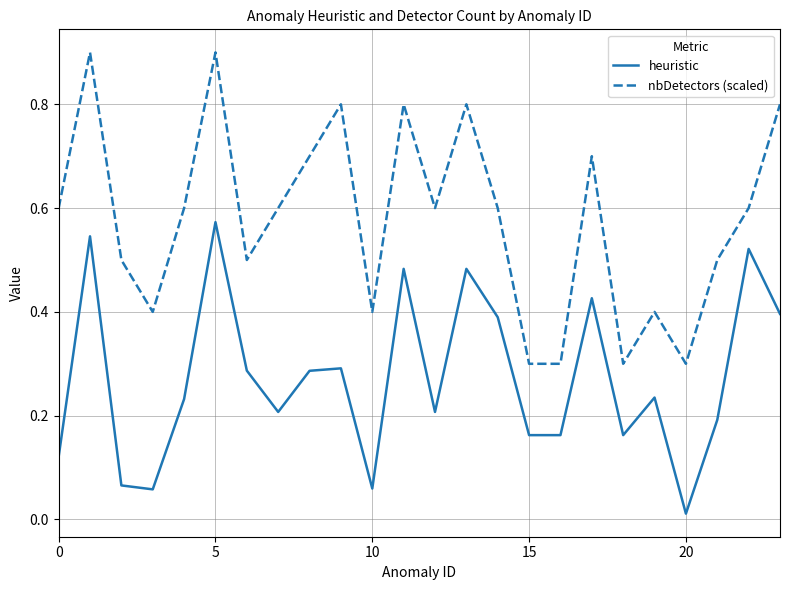

How many lines are shown in the chart?

2